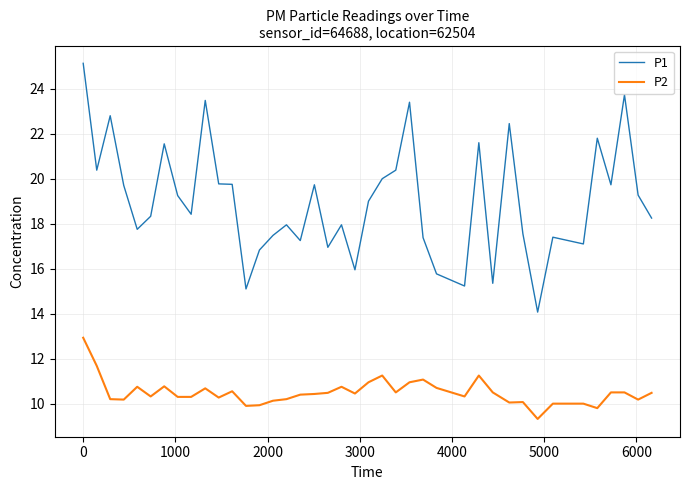

What is the difference between the maximum and minimum values in the P2 series?

3.6